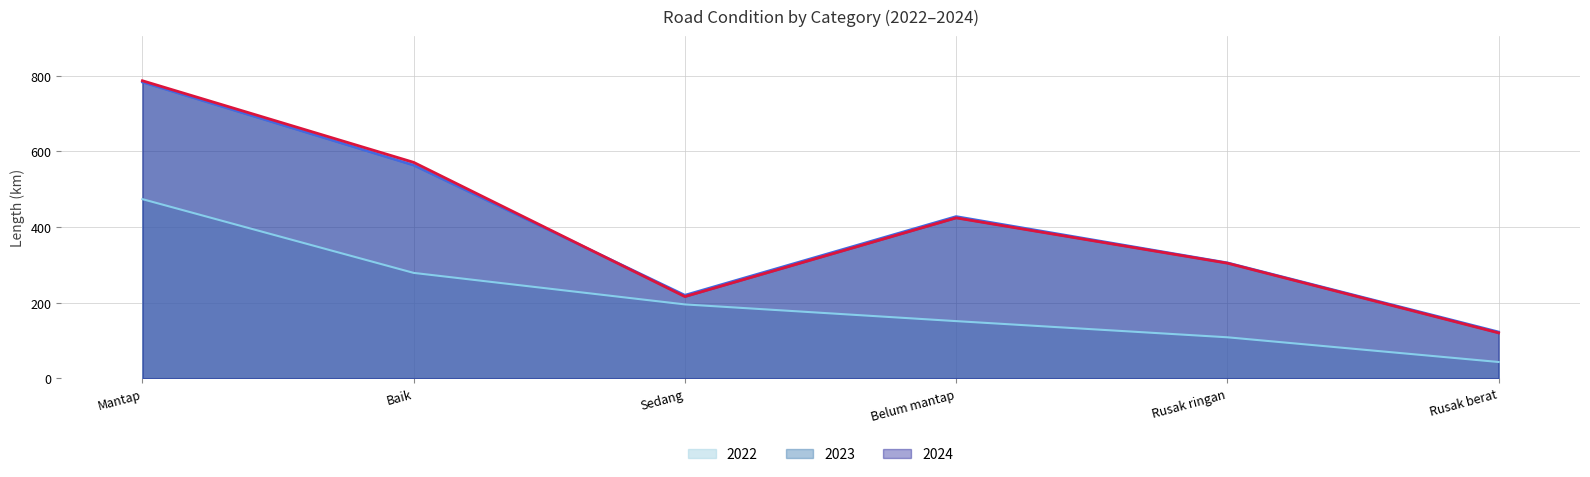

How many lines are shown in the chart?

3